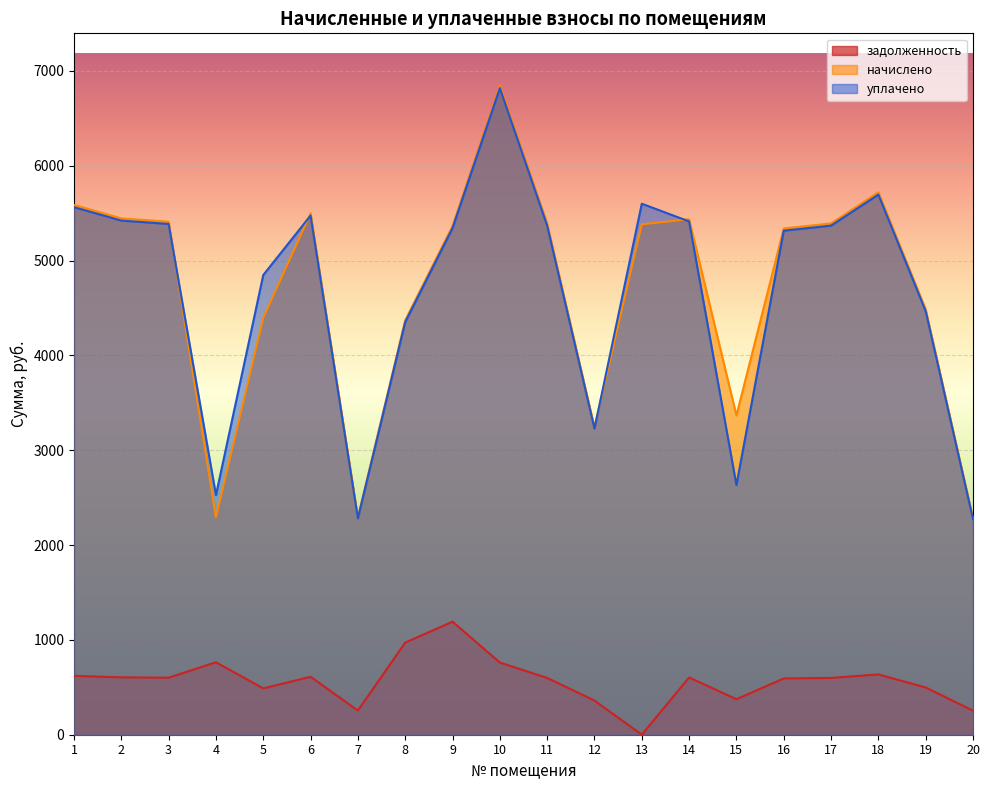

Is it true that начислено equals 5365.4 at 9?

True